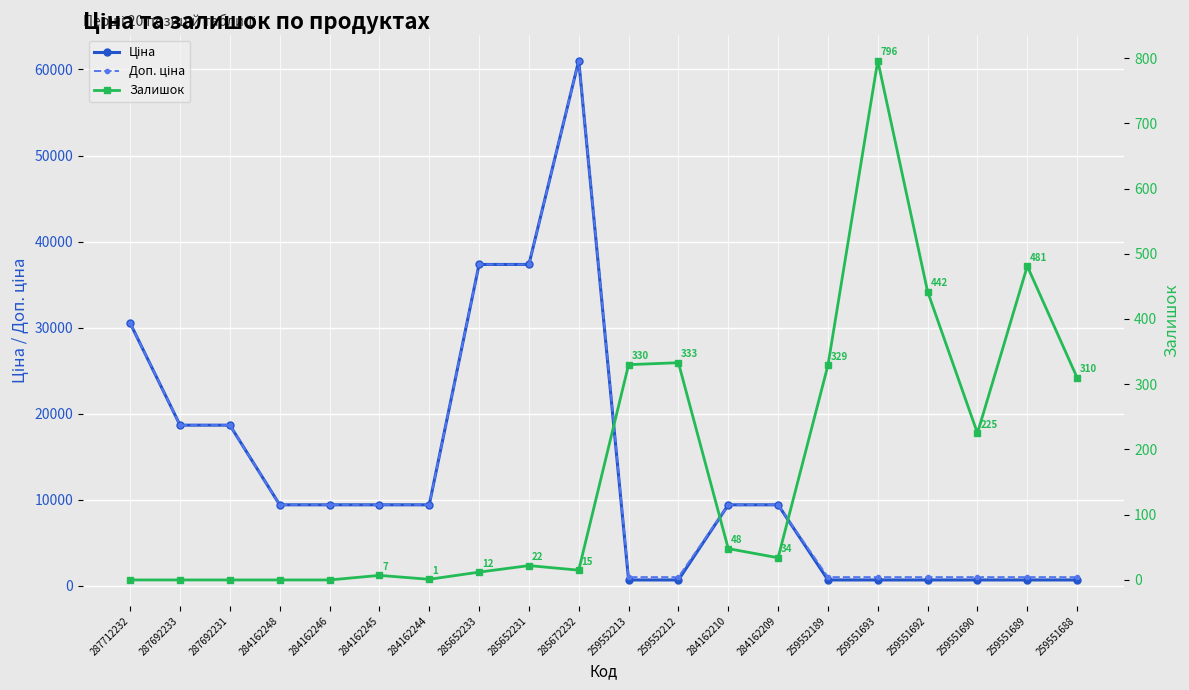

List the labels in order of Залишок value, smallest first.

287712232, 287692233, 287692231, 284162248, 284162246, 284162244, 284162245, 285652233, 285672232, 285652231, 284162209, 284162210, 259551690, 259551688, 259552189, 259552213, 259552212, 259551692, 259551689, 259551693